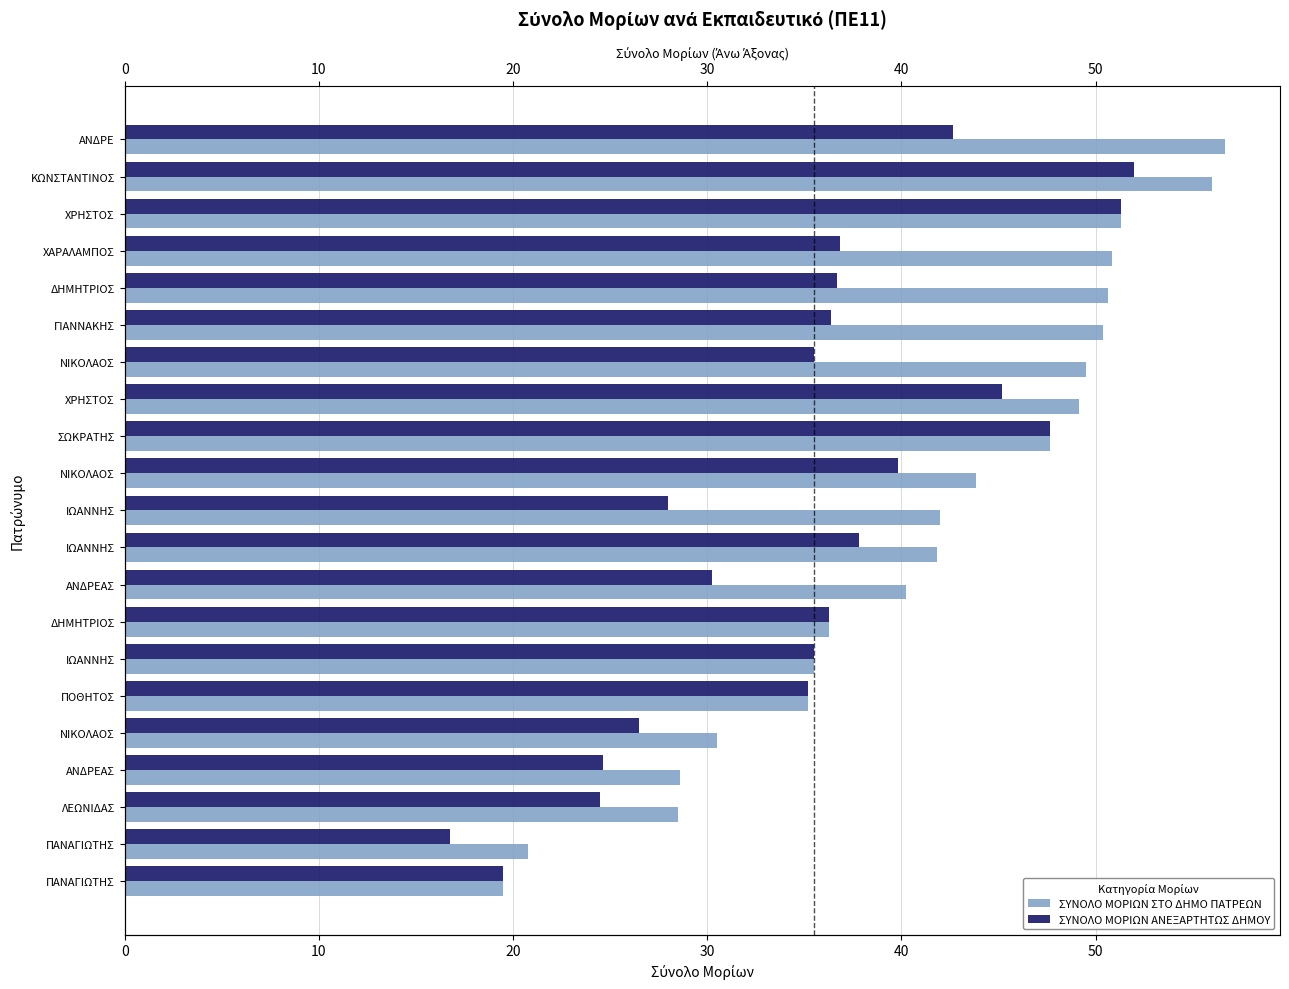

What is the average value of the ΣΥΝΟΛΟ ΜΟΡΙΩΝ ΣΤΟ ΔΗΜΟ ΠΑΤΡΕΩΝ series?

41.2